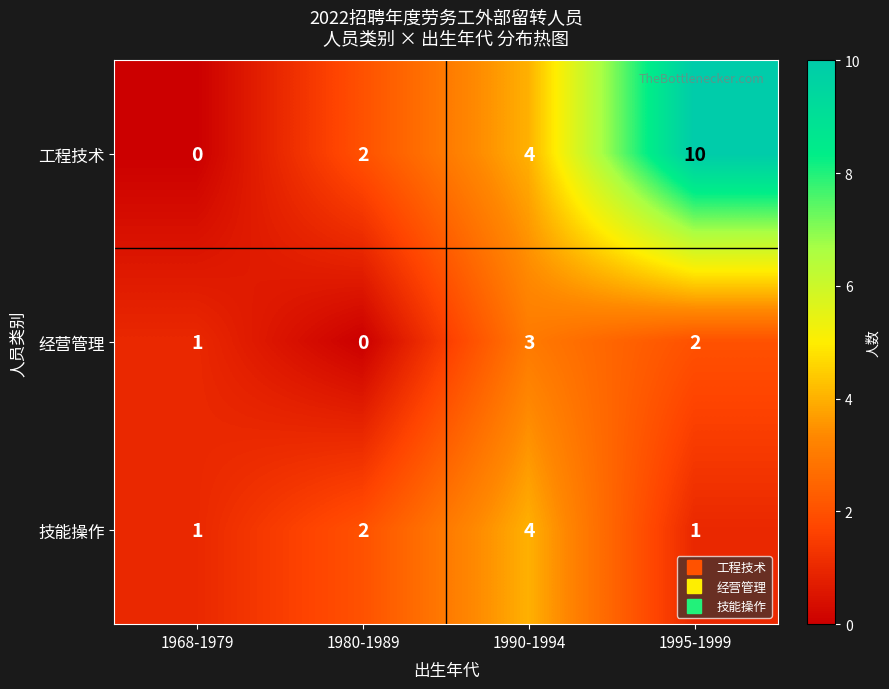

What is the approximate value of 技能操作 at 1990-1994?

4